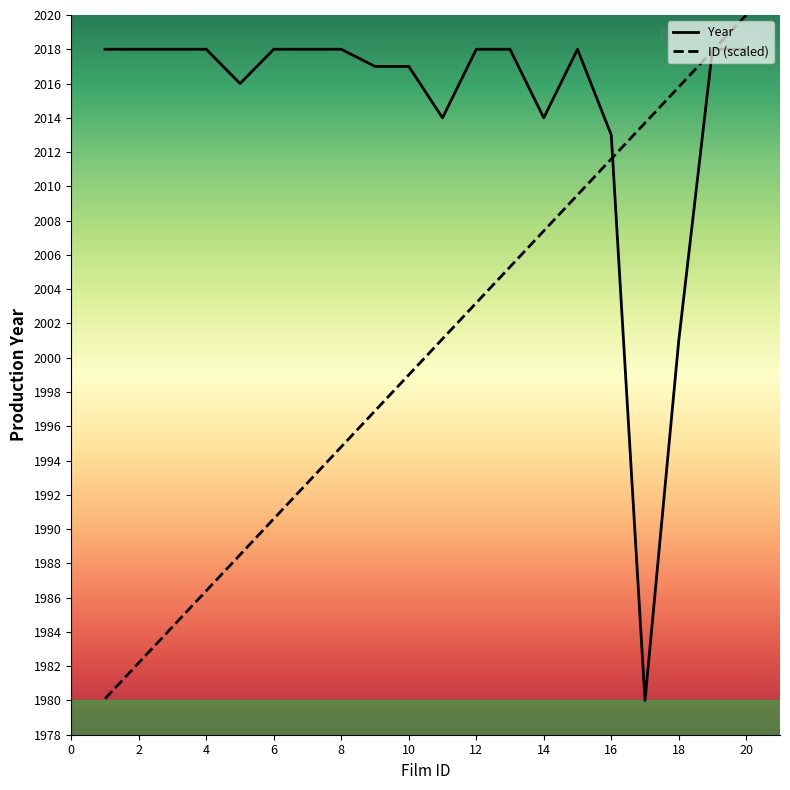

What is the maximum value shown in the chart?

2020.0